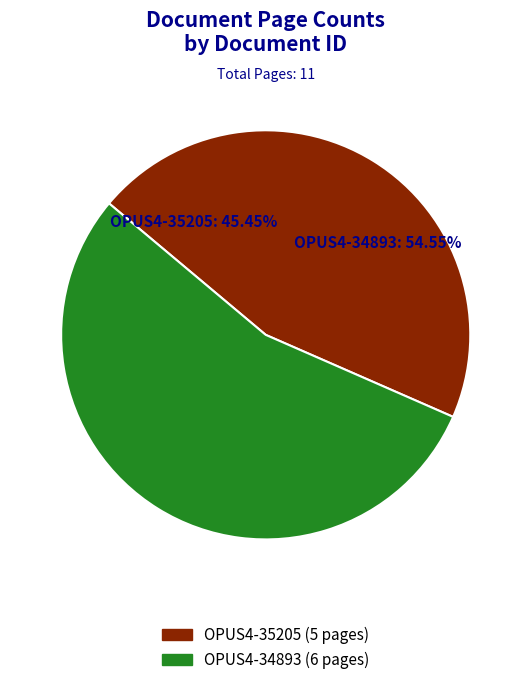

How many slices are in this pie chart?

2